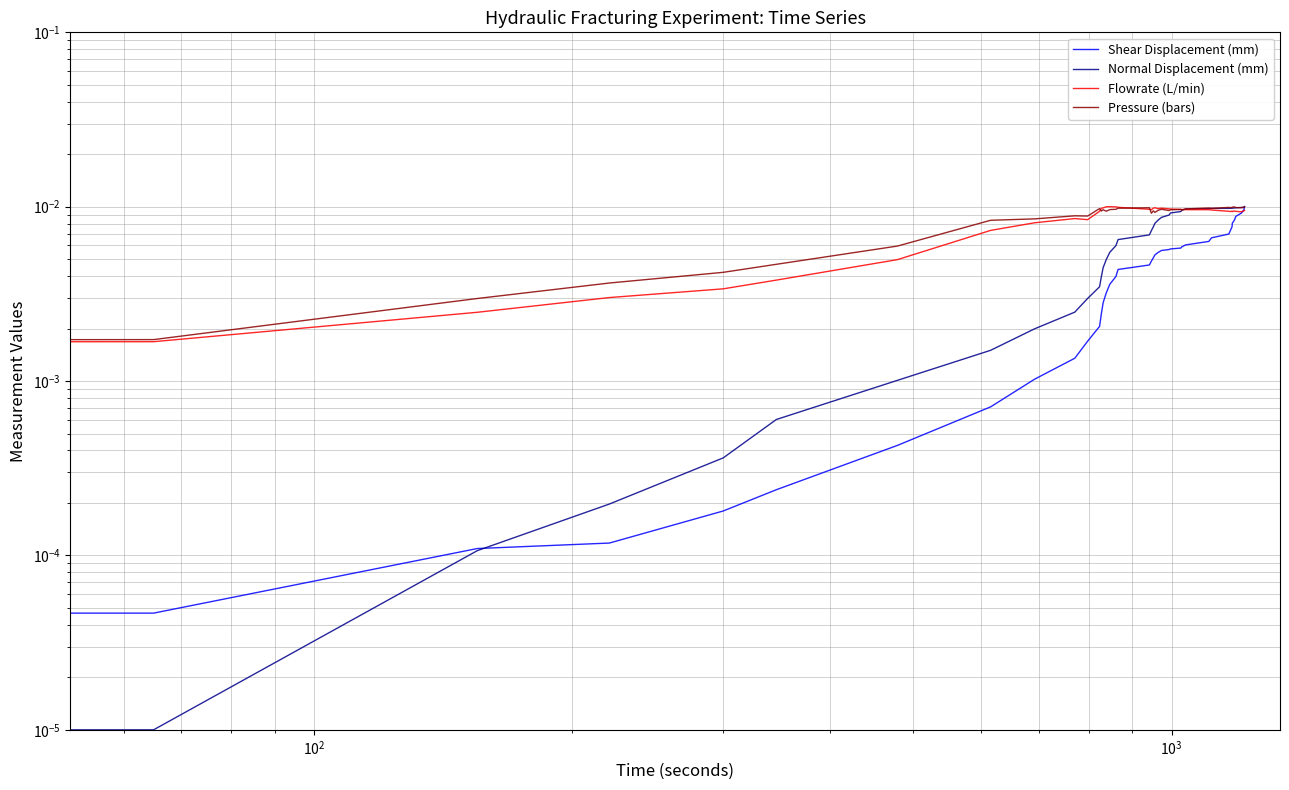

What are all the series names shown in the legend?

Shear Displacement (mm), Normal Displacement (mm), Flowrate (L/min), Pressure (bars)